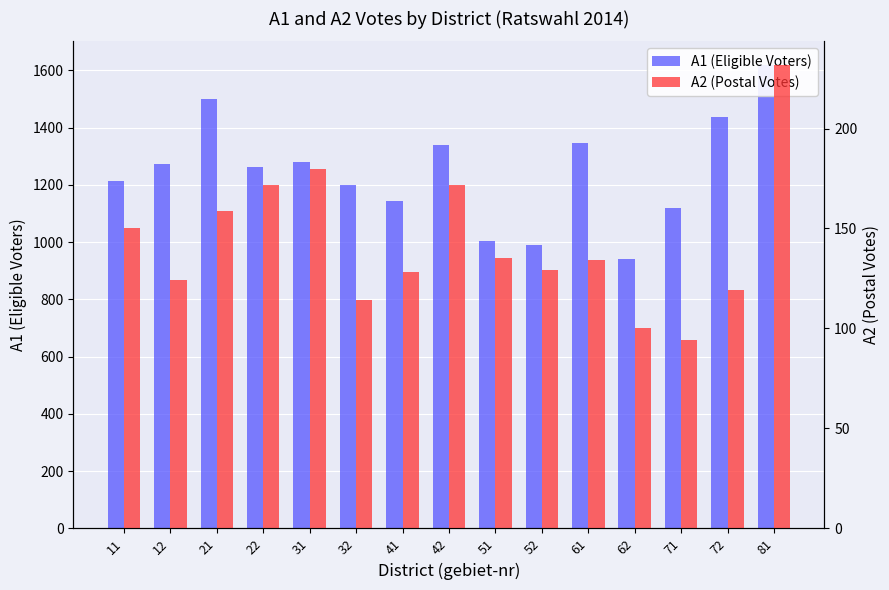

Which series changed the most between 22 and 42?

A1 (Eligible Voters)